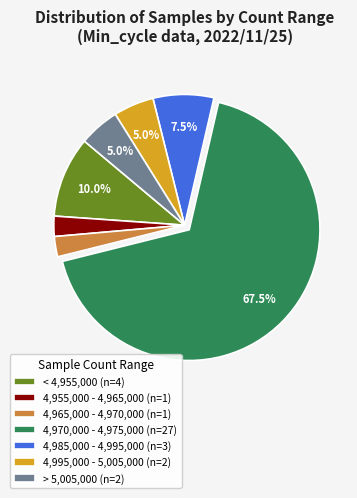

Which has a higher value, 4,965,000 - 4,970,000 (n=1) or 4,970,000 - 4,975,000 (n=27)?

4,970,000 - 4,975,000 (n=27)